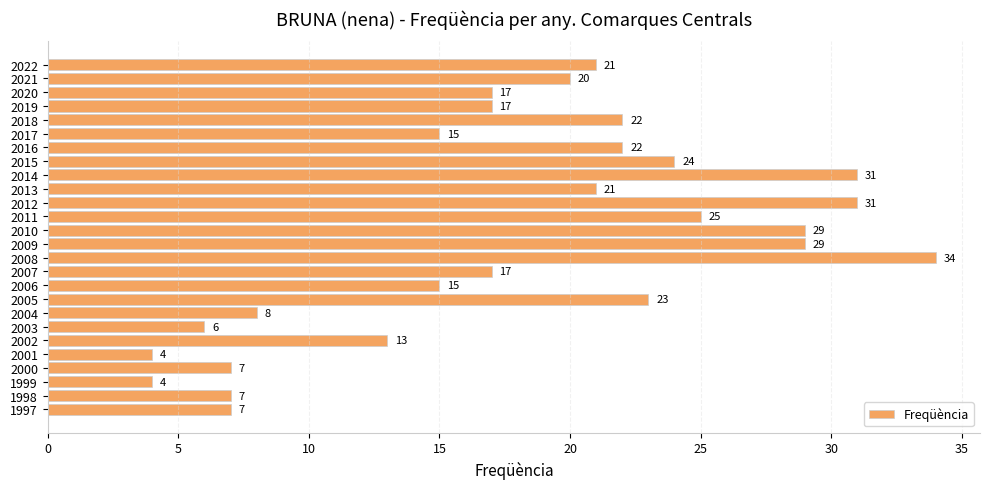

What is the minimum value shown in the chart?

4